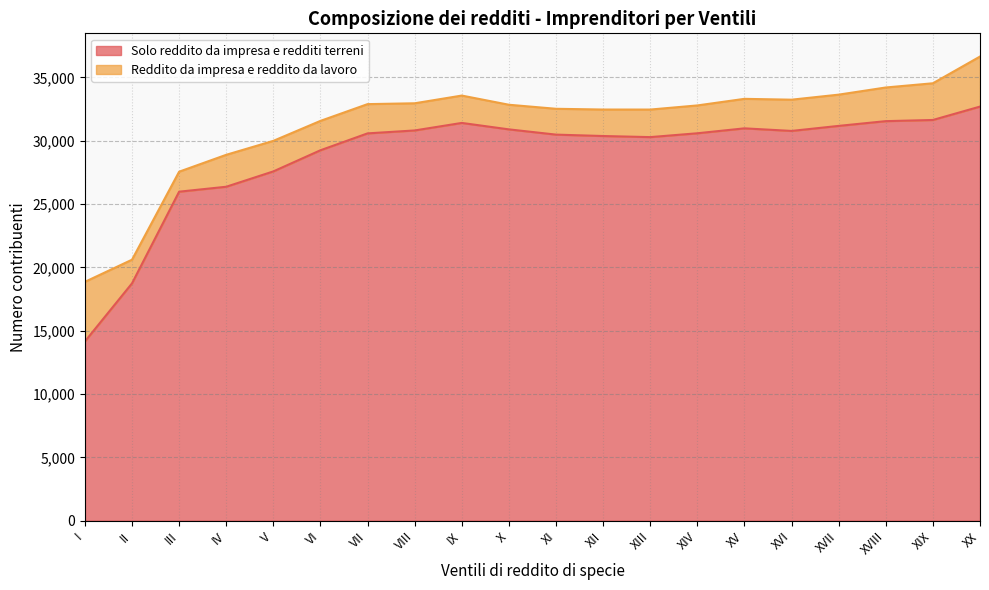

The chart shows a value of 18258 at VII. True or false?

False